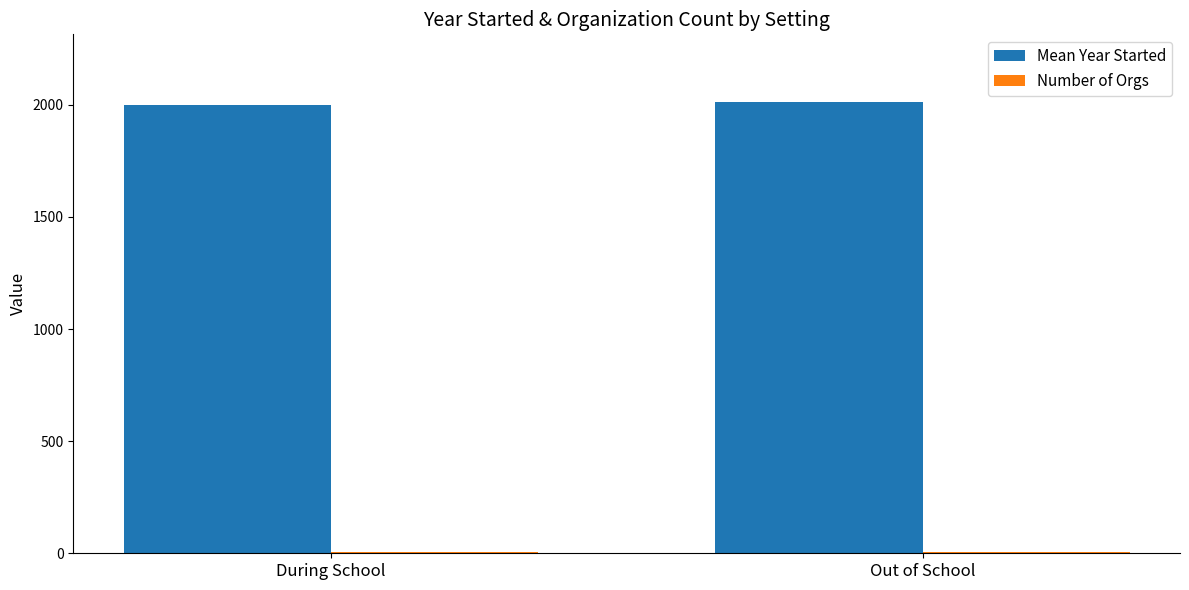

Which series has the largest total across all categories?

Mean Year Started